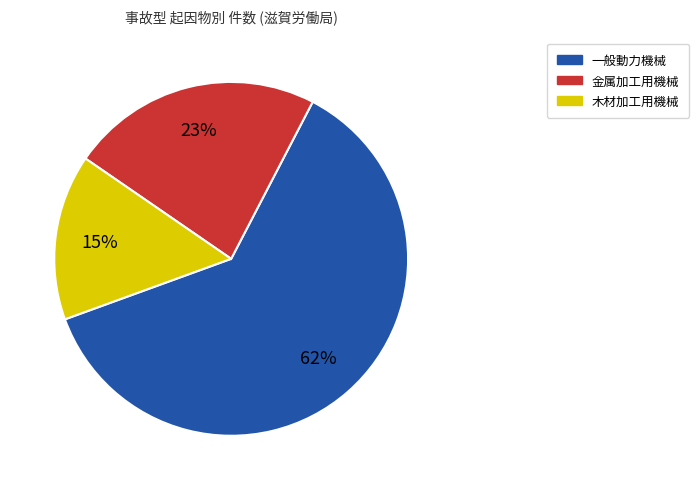

How many slices are in this pie chart?

3